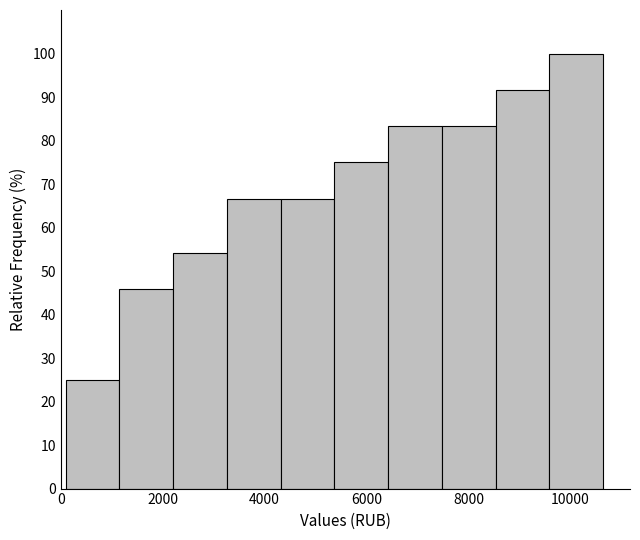

Reading left to right, list every bar in this chart as the range it spans on the x-axis followed by its height. Neither the bar edges nor the heights are printed on the chart, so give them approximately, as read against the axes.

0 to 1200: 25
1200 to 2200: 46
2200 to 3200: 54
3200 to 4400: 67
4400 to 5400: 67
5400 to 6400: 75
6400 to 7400: 83
7400 to 8600: 83
8600 to 9600: 92
9600 to 10600: 100